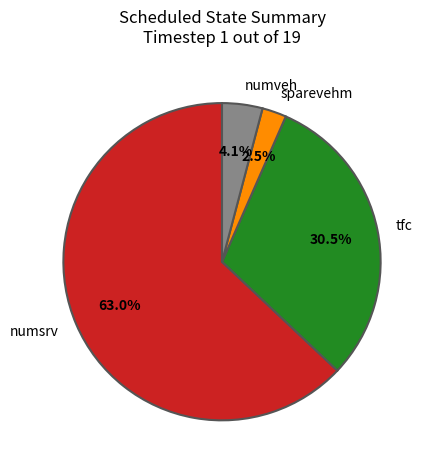

Is numveh the majority of the pie?

No